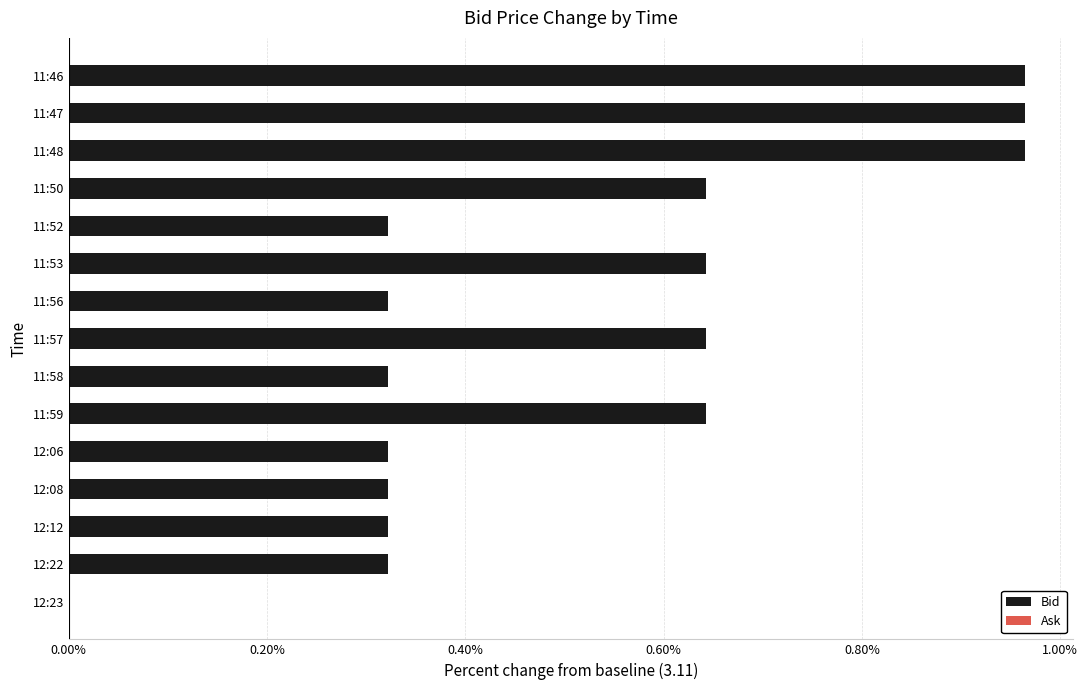

What is the sum of all values?

7.7